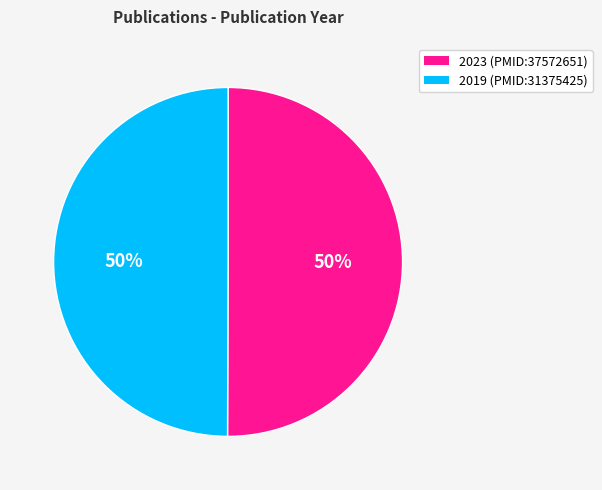

To the nearest percent, what is the average slice percentage?

50%